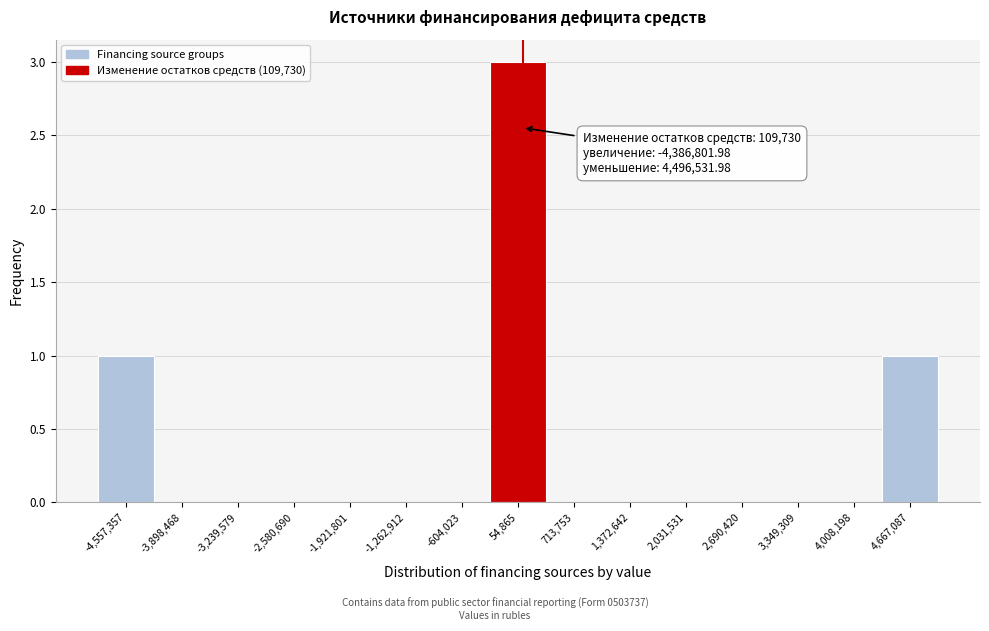

Over which range of the x-axis is the bar tallest?

-300000 to 400000